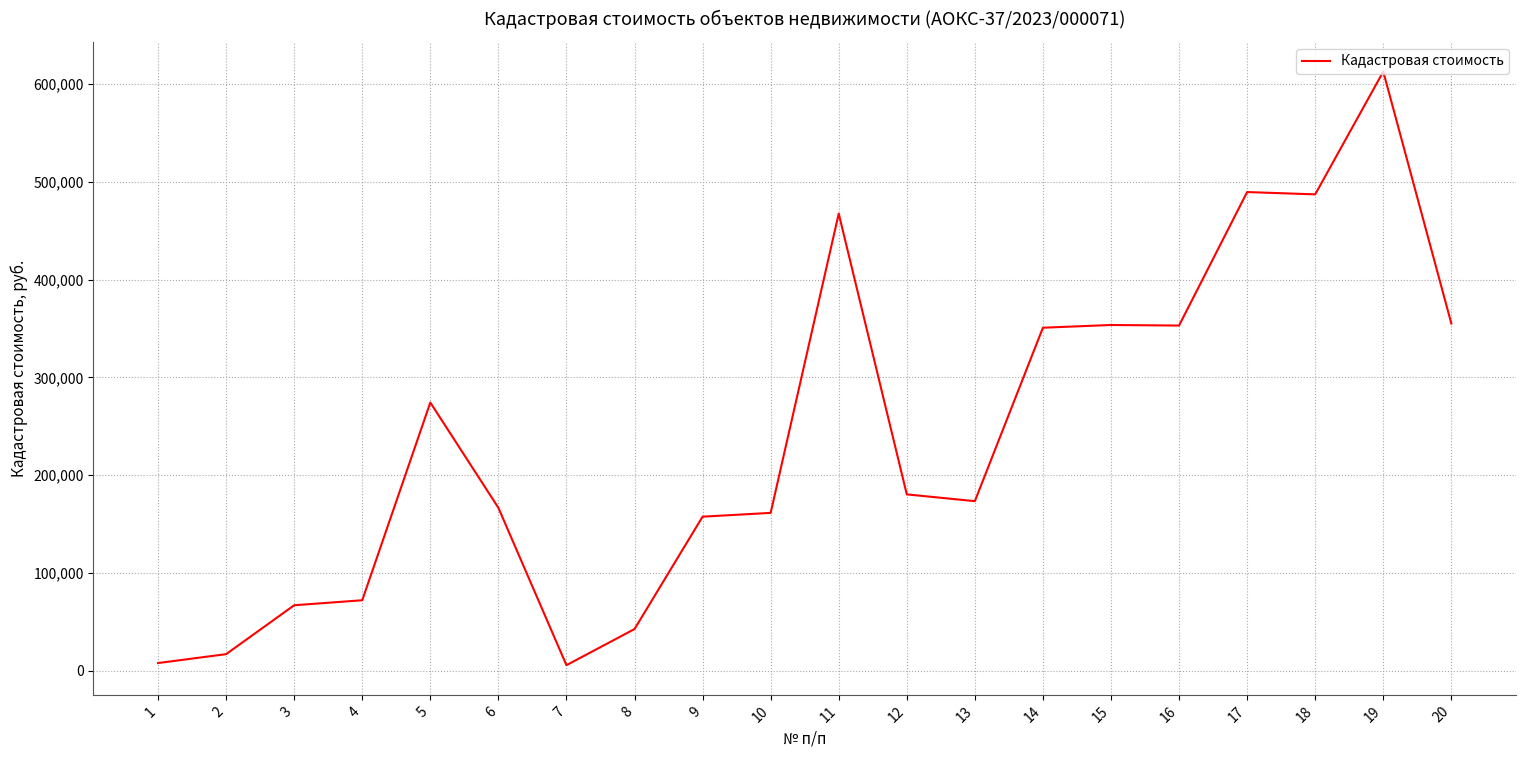

What is the difference between the maximum and minimum values?

607302.4